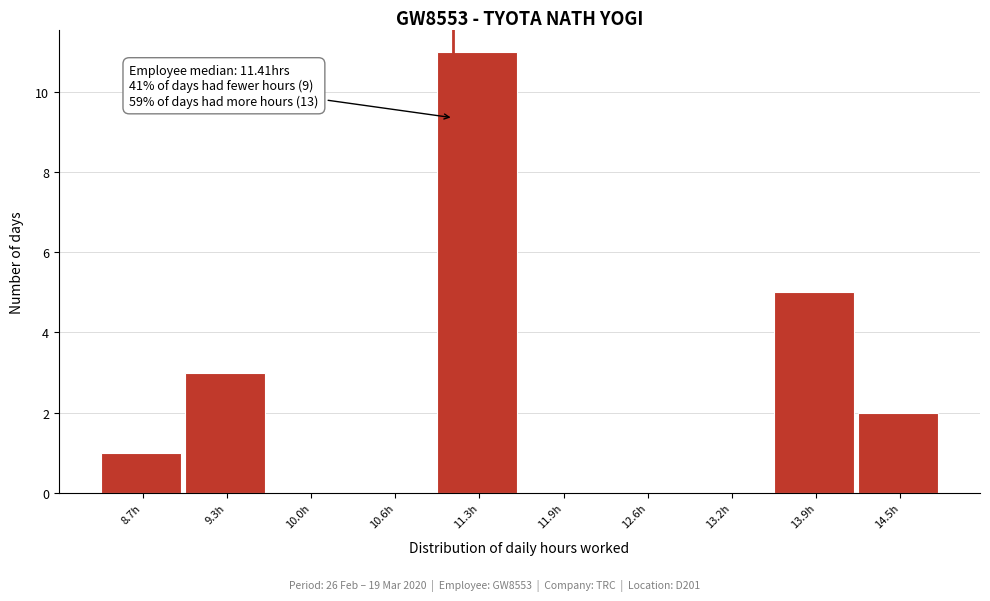

Reading right to left, transcribe all the data shown in this chart.

14.5h=2	13.9h=5	13.2h=0	12.6h=0	11.9h=0	11.3h=11	10.6h=0	10.0h=0	9.3h=3	8.7h=1